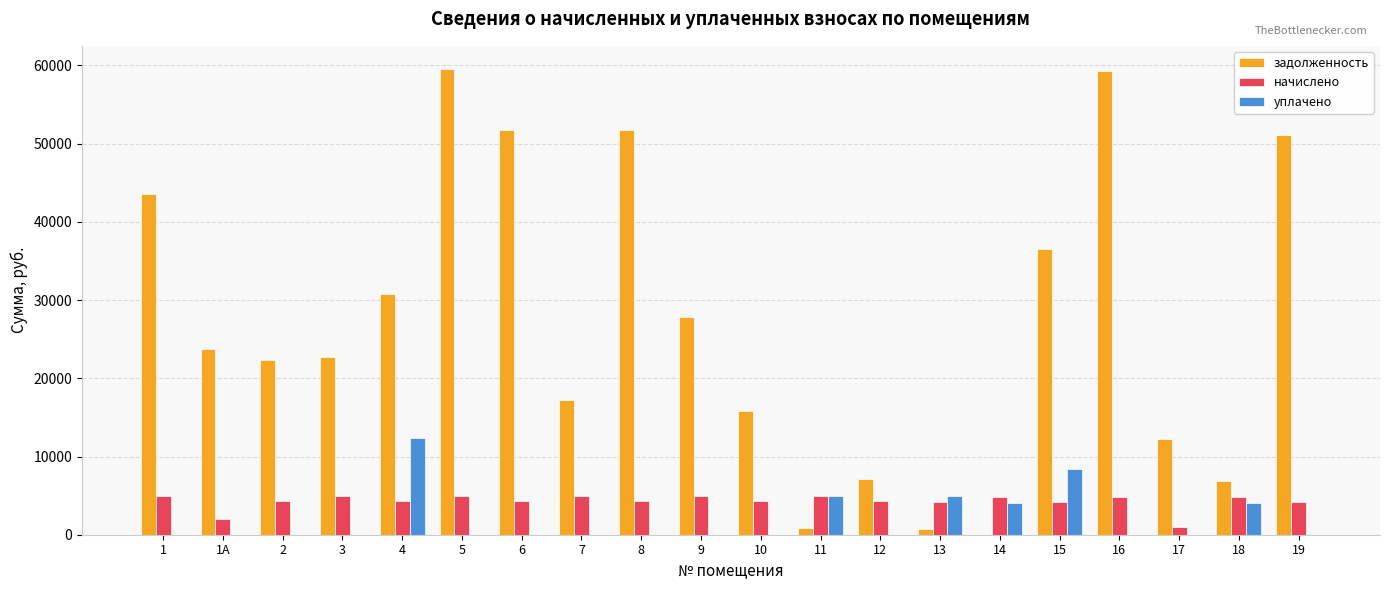

The value of задолженность at 10 is 15781.9. True or false?

True